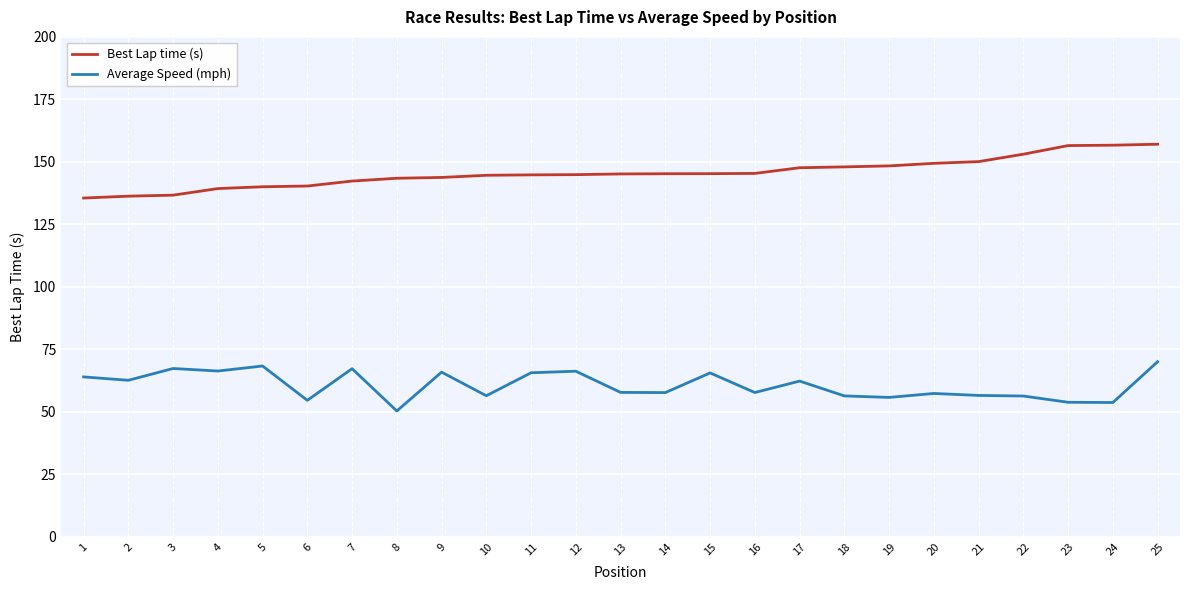

What is the spread (max minus min) of values at 9?

77.9